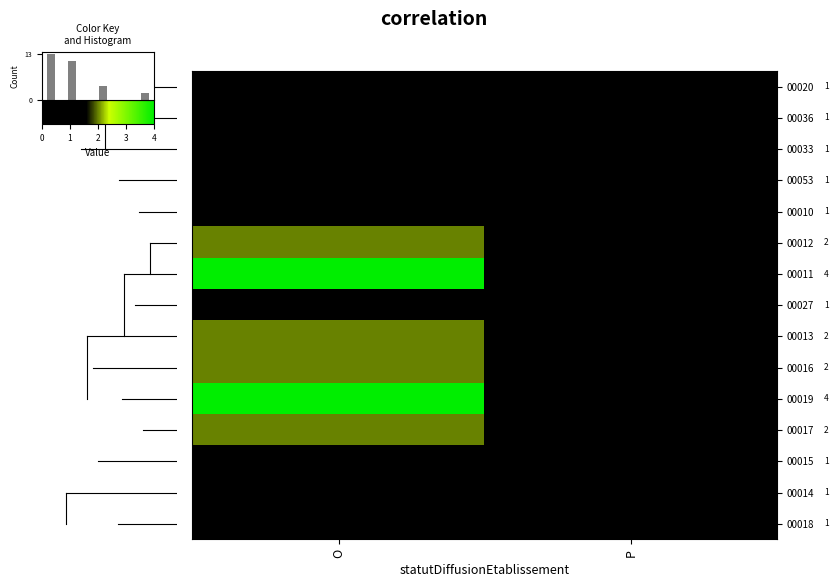

How many distinct data groups are displayed?

15